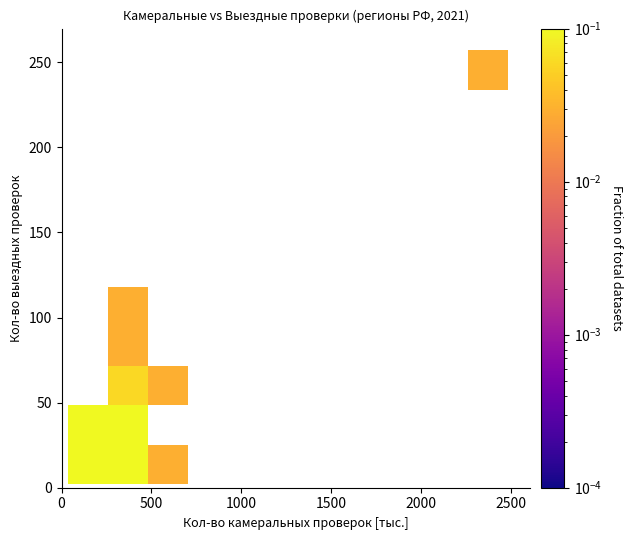

What Y value in the scatter plot is closest to 129?

108